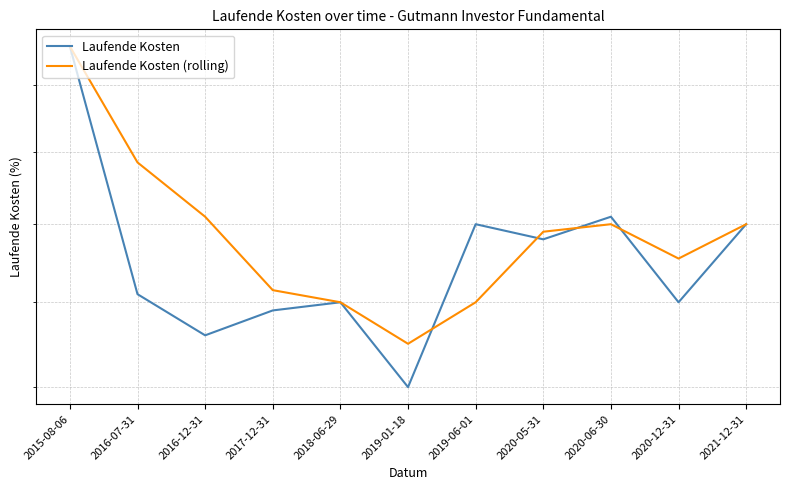

Between 2015-08-06 and 2016-12-31, which series saw the biggest shift?

Laufende Kosten